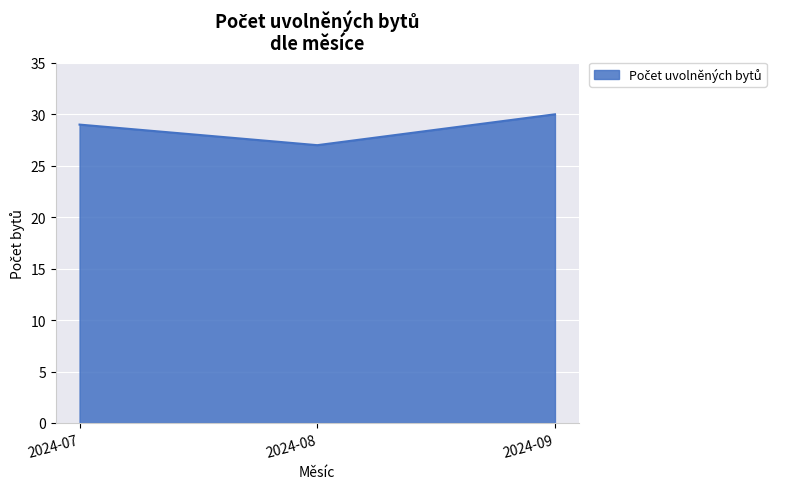

Count the number of categories in the chart.

3